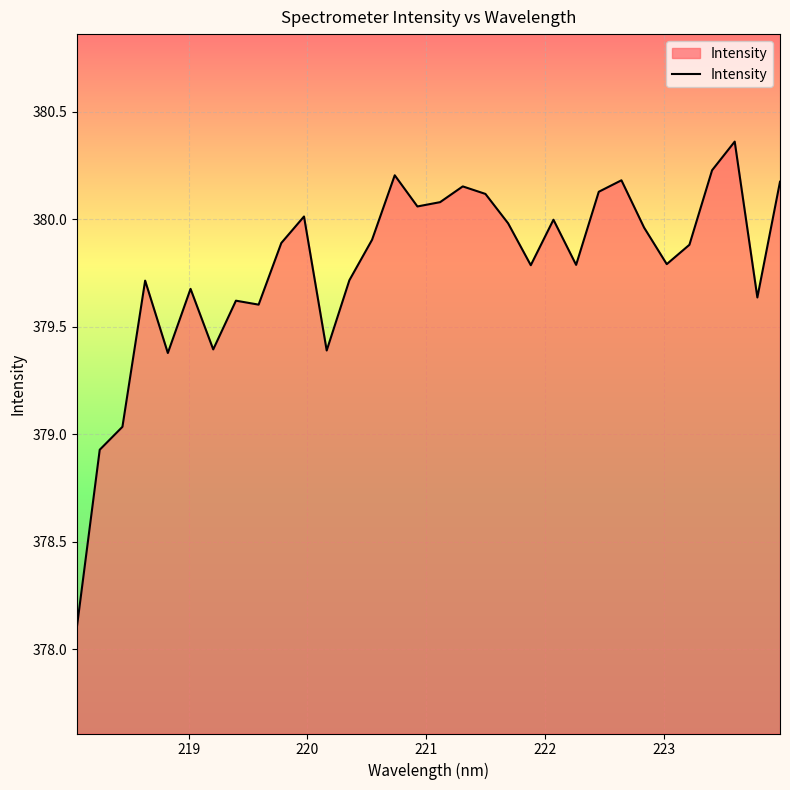

What is the difference between the maximum and minimum values?

2.3